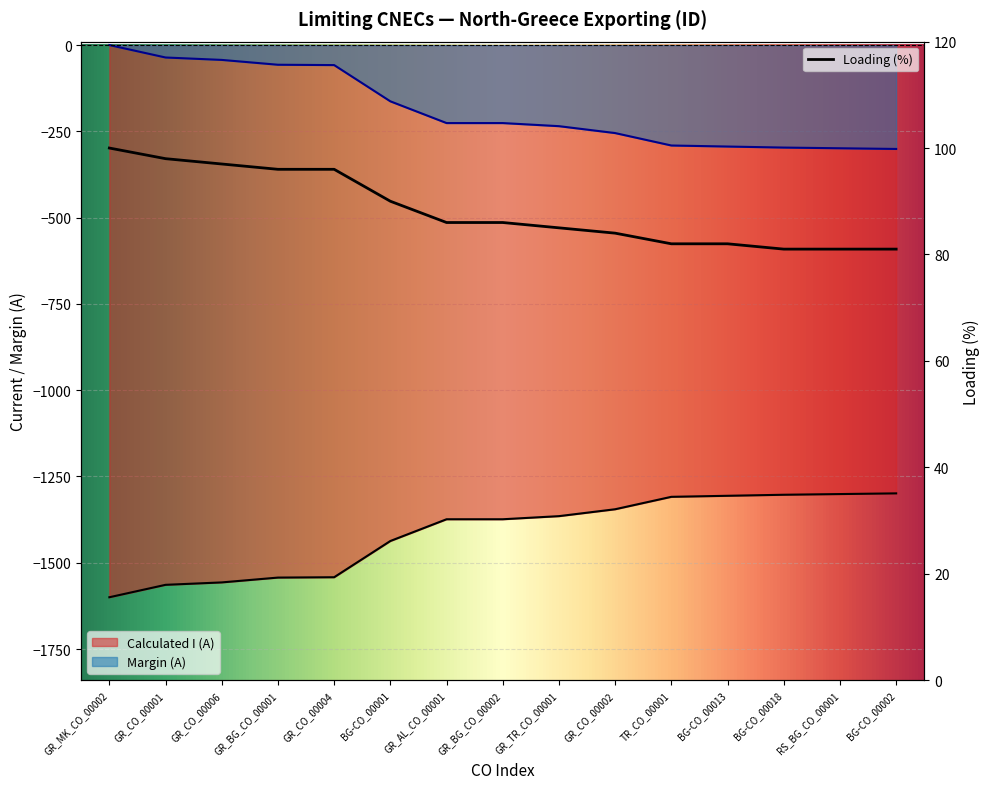

List the labels in order of Calculated I (A) value, smallest first.

GR_MK_CO_00002, GR_CO_00001, GR_CO_00006, GR_BG_CO_00001, GR_CO_00004, BG-CO_00001, GR_AL_CO_00001, GR_BG_CO_00002, GR_TR_CO_00001, GR_CO_00002, TR_CO_00001, BG-CO_00013, BG-CO_00018, RS_BG_CO_00001, BG-CO_00002